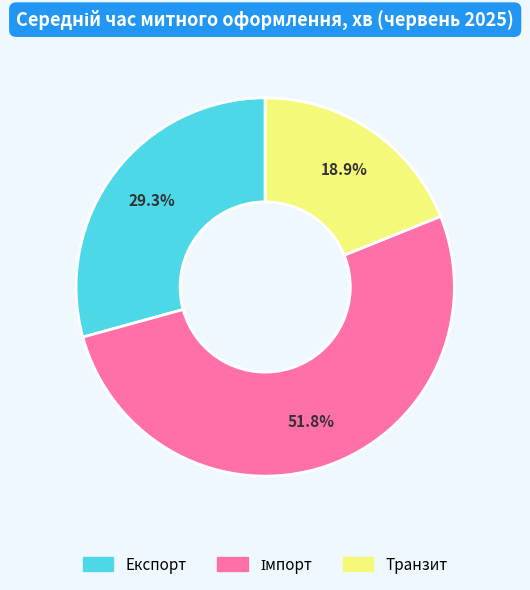

Is it true that Експорт is 29% of the pie?

True